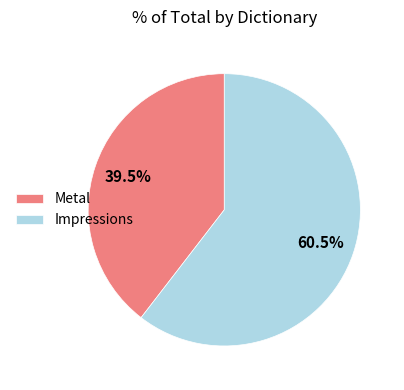

What percentage do Impressions and Metal together represent?

100.0%